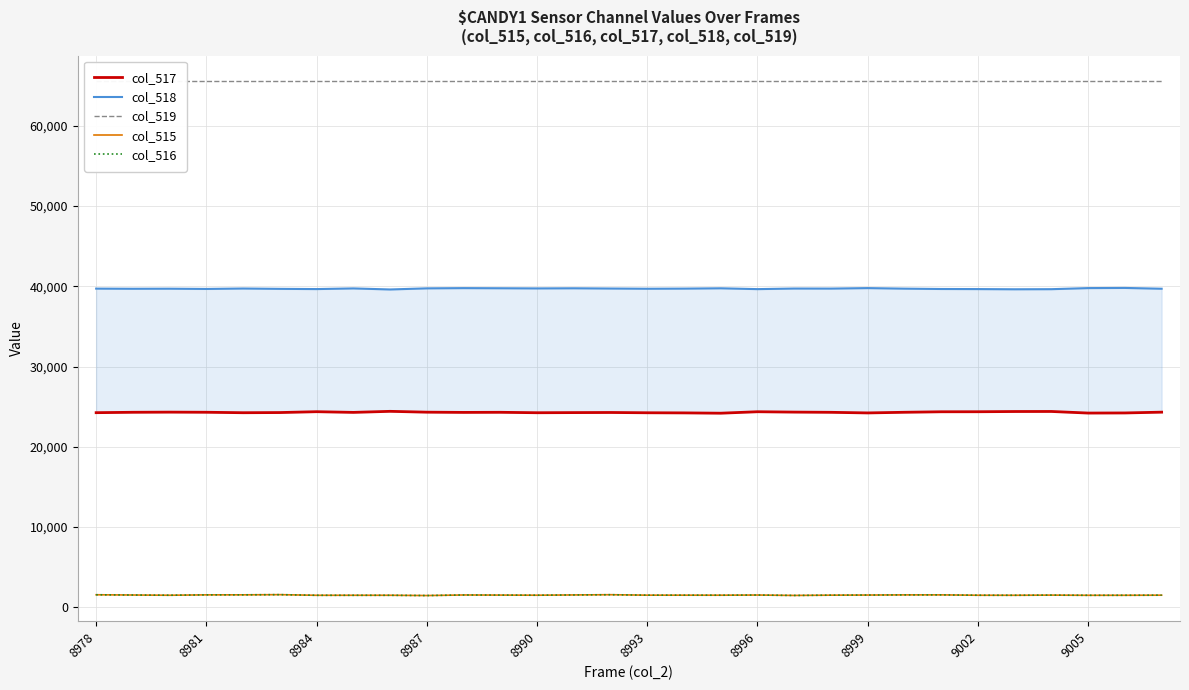

The value of col_515 at 8993 is 1523. True or false?

True